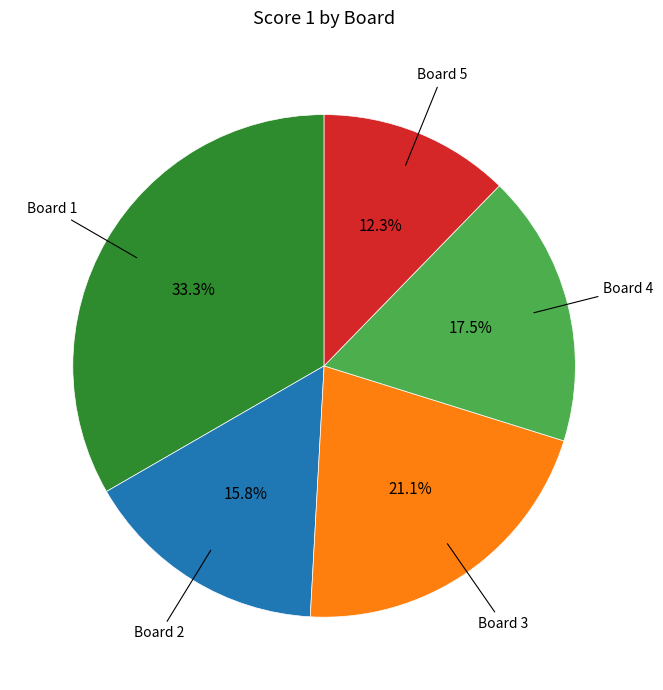

How many segments does this pie chart have?

5